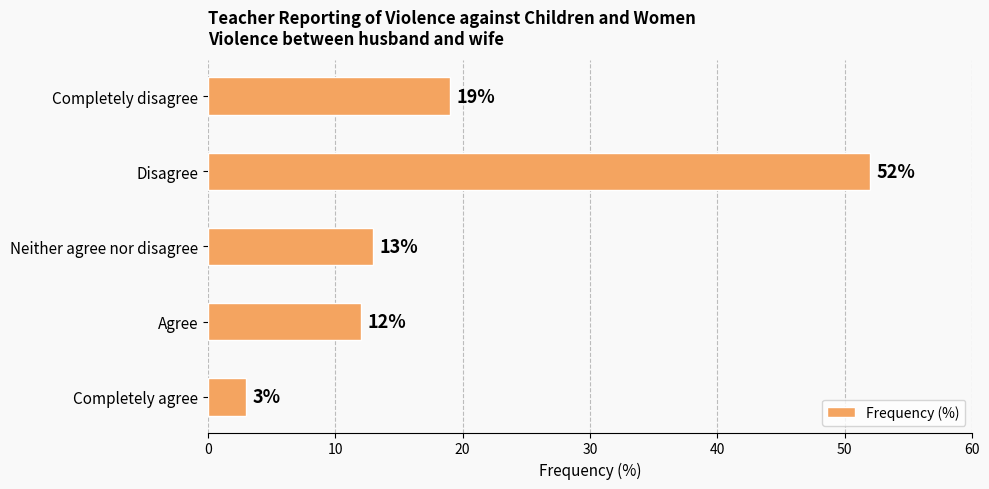

What is the sum of all values?

99